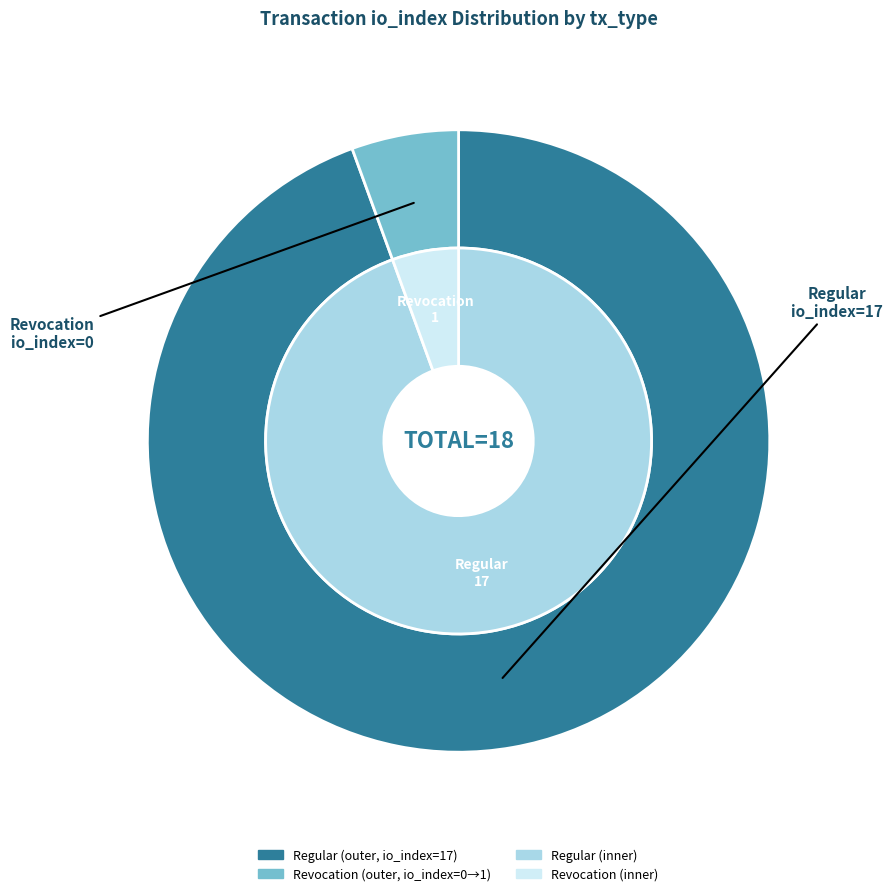

How many slices are in this pie chart?

2